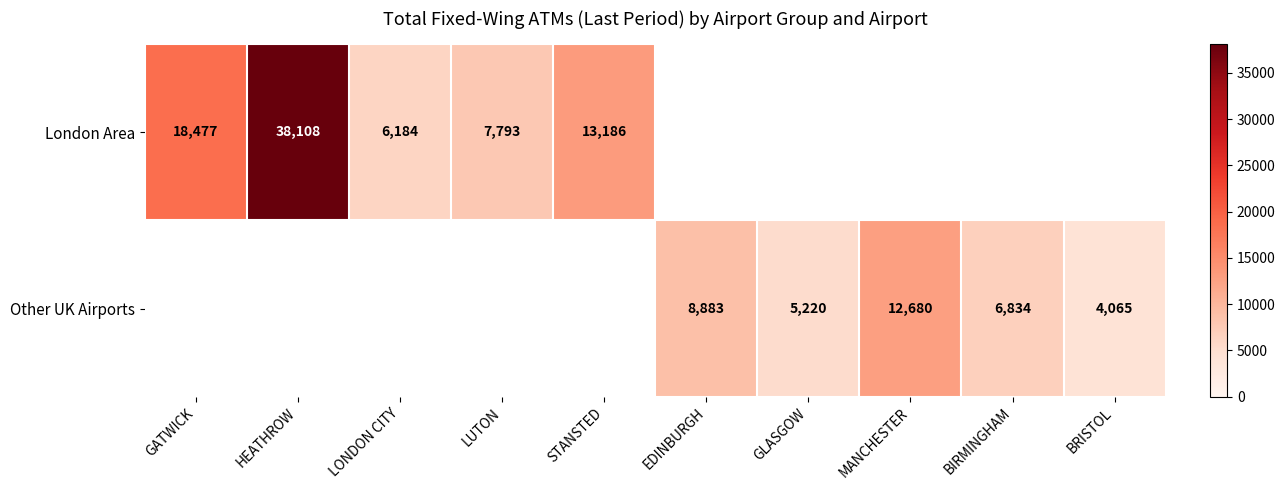

The Other UK Airports series shows 16664 at MANCHESTER. True or false?

False